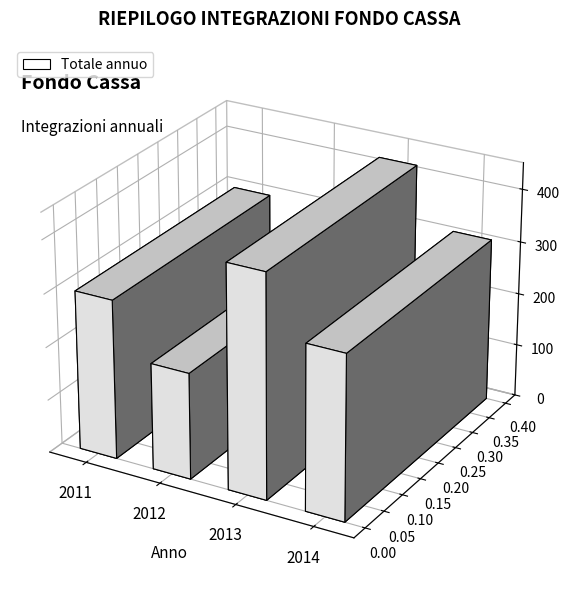

What is the change in value from 2012 to 2014?

+110